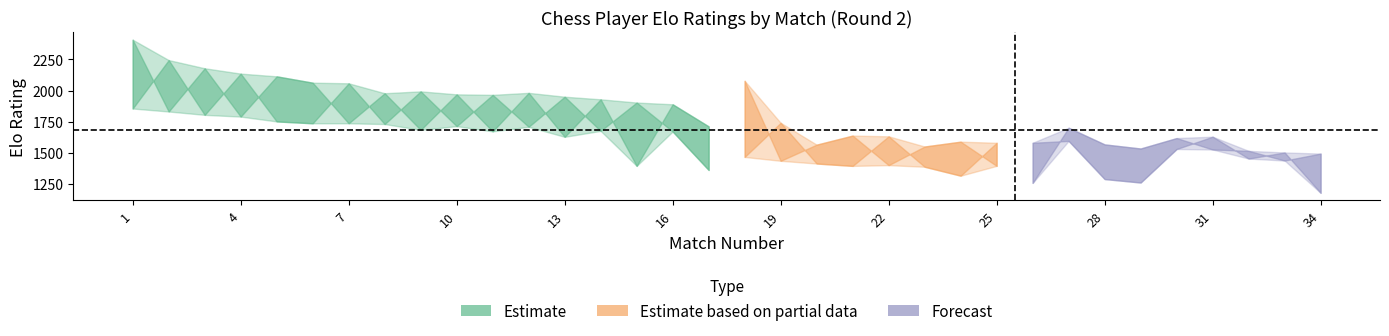

Reading left to right, list all the values displayed in this chart.

White Elo: 1855	2245	1804	2136	1751	1736	2058	1730	1993	1713	1965	1708	1950	1675	1903	1670	1360	2078	1434	1564	1637	1399	1549	1588	1393	1579	1594	1287	1259	1529	1628	1452	1501	1176
Black Elo: 2409	1831	2179	1790	2114	2063	1736	1978	1683	1969	1671	1981	1627	1929	1393	1889	1711	1465	1740	1412	1393	1631	1386	1314	1579	1256	1700	1566	1533	1617	1525	1514	1436	1492